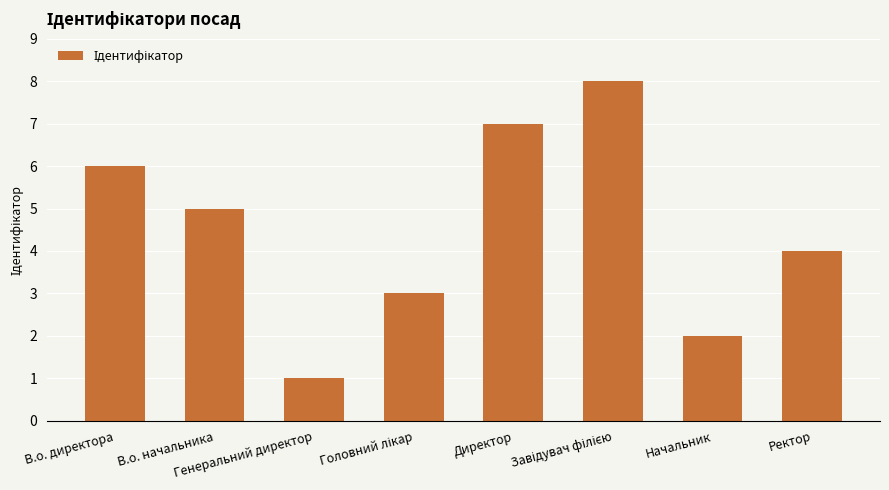

Which has a higher value, Ректор or В.о. директора?

В.о. директора